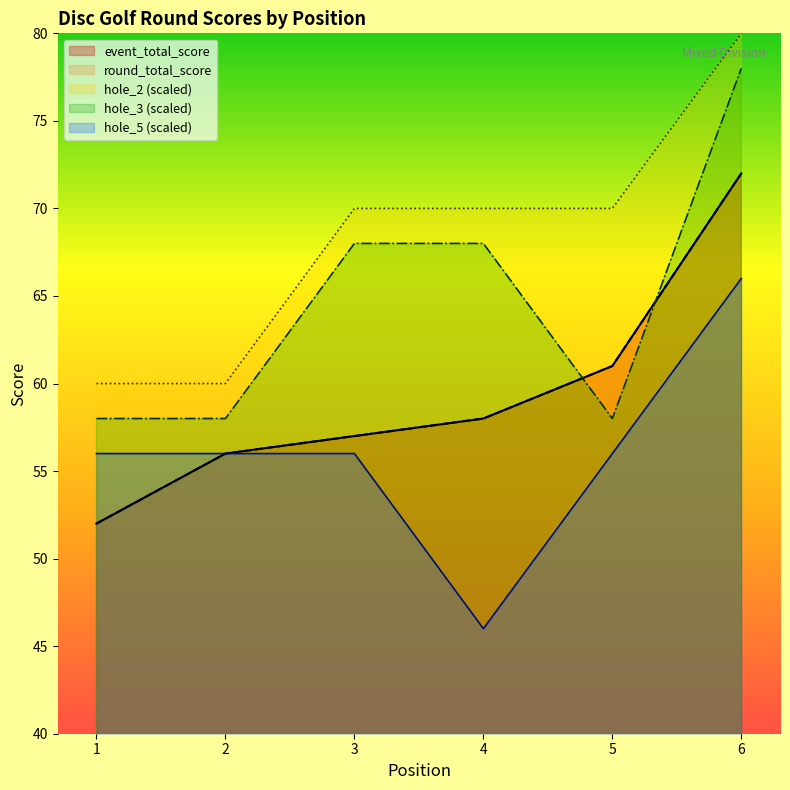

Reading left to right, what are all the values shown in this chart?

event_total_score: 1=52	2=56	3=57	4=58	5=61	6=72
round_total_score: 1=52	2=56	3=57	4=58	5=61	6=72
hole_2: 1=60	2=60	3=70	4=70	5=70	6=80
hole_3: 1=58	2=58	3=68	4=68	5=58	6=78
hole_5: 1=56	2=56	3=56	4=46	5=56	6=66